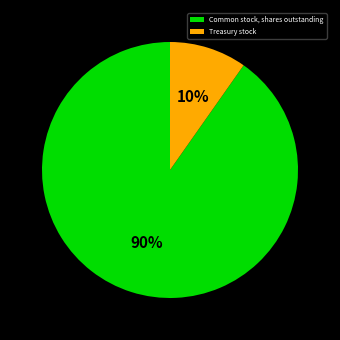

Which category has the smallest portion of the pie?

Treasury stock